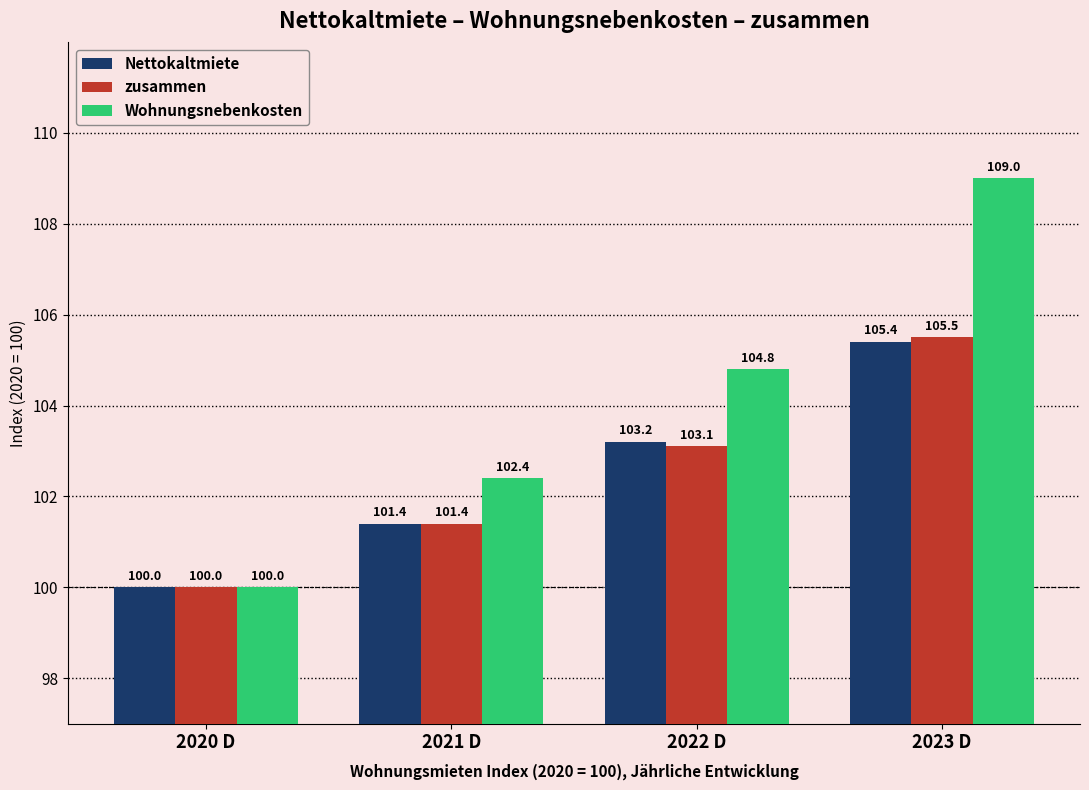

Is the value of zusammen at 2023 D greater than the value of Nettokaltmiete at 2020 D?

Yes